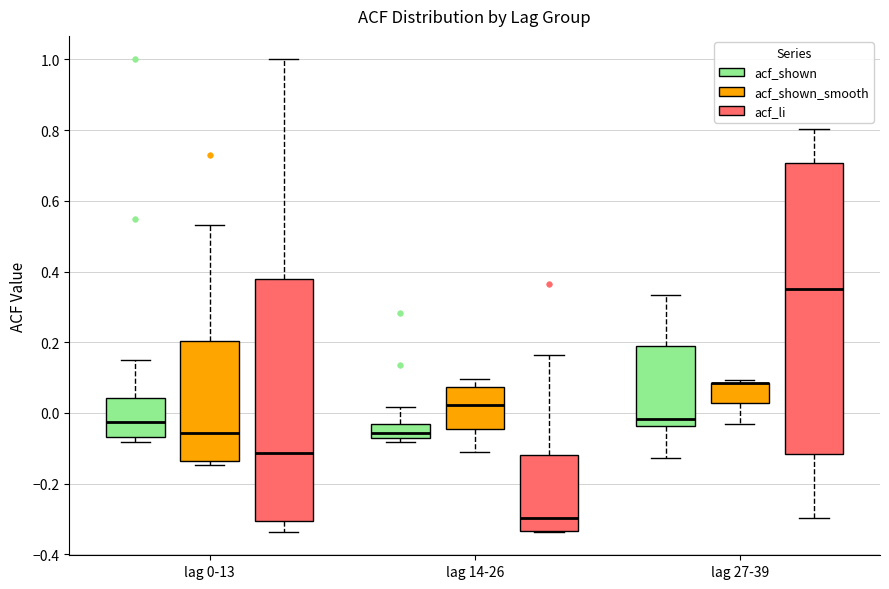

Reading left to right, transcribe this box plot: for each box, give where its median line is, the range the box spans, and where its two whiskers end, as read against the y-axis. The values are not printed on the chart, so give them approximately, as read against the axis.

lag 0-13 (acf_shown): median -0.02, box -0.06 to 0.04, whiskers -0.08 to 0.16
lag 0-13 (acf_shown_smooth): median -0.06, box -0.14 to 0.20, whiskers -0.14 (just below the box's lower edge) to 0.54
lag 0-13 (acf_li): median -0.12, box -0.30 to 0.38, whiskers -0.34 to 1.00
lag 14-26 (acf_shown): median -0.06, box -0.08 to -0.04, whiskers -0.08 (just below the box's lower edge) to 0.02
lag 14-26 (acf_shown_smooth): median 0.02, box -0.04 to 0.08, whiskers -0.12 to 0.10
lag 14-26 (acf_li): median -0.30, box -0.34 to -0.12, whiskers -0.34 to 0.16
lag 27-39 (acf_shown): median -0.02, box -0.04 to 0.18, whiskers -0.12 to 0.34
lag 27-39 (acf_shown_smooth): median 0.08 (drawn on the box's upper edge), box 0.02 to 0.08, whiskers -0.04 to 0.10
lag 27-39 (acf_li): median 0.36, box -0.12 to 0.70, whiskers -0.30 to 0.80